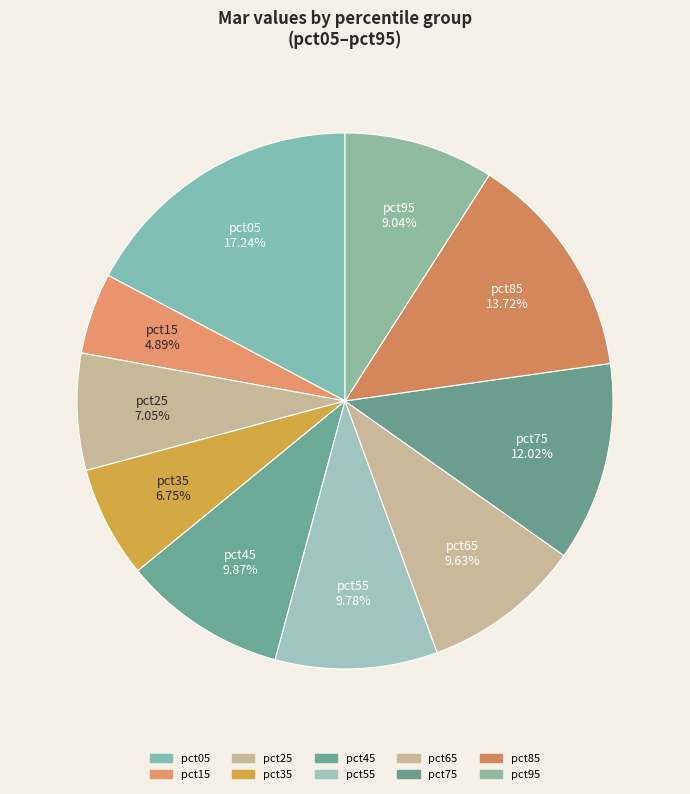

The pct65 slice represents 19% of the pie. True or false?

False